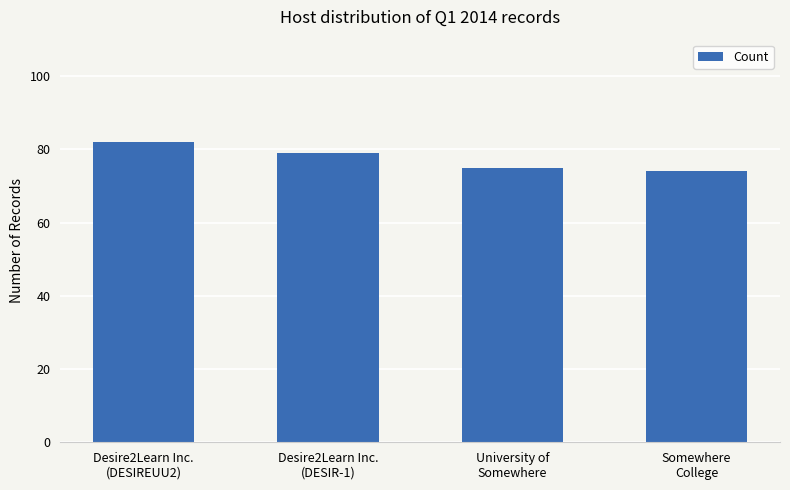

List the labels in order of value, smallest first.

Somewhere
College, University of
Somewhere, Desire2Learn Inc.
(DESIR-1), Desire2Learn Inc.
(DESIREUU2)